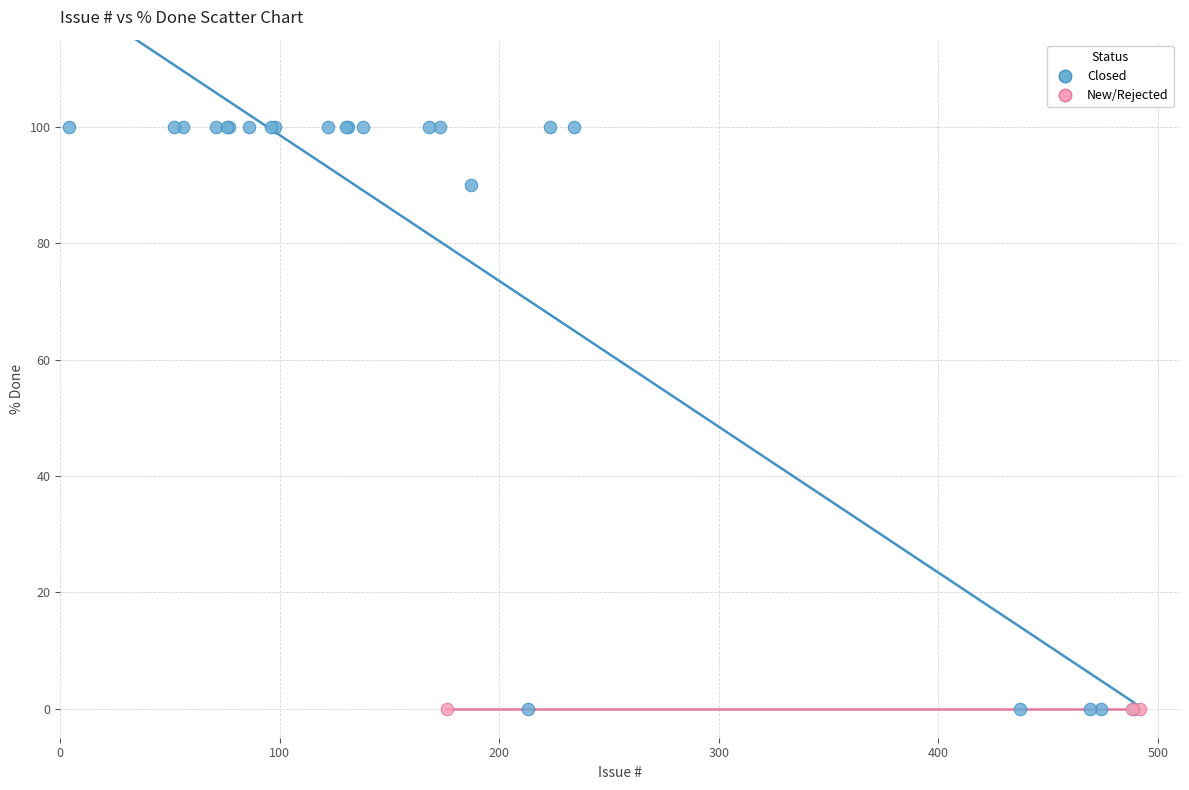

Which series reaches the maximum Y coordinate?

Closed